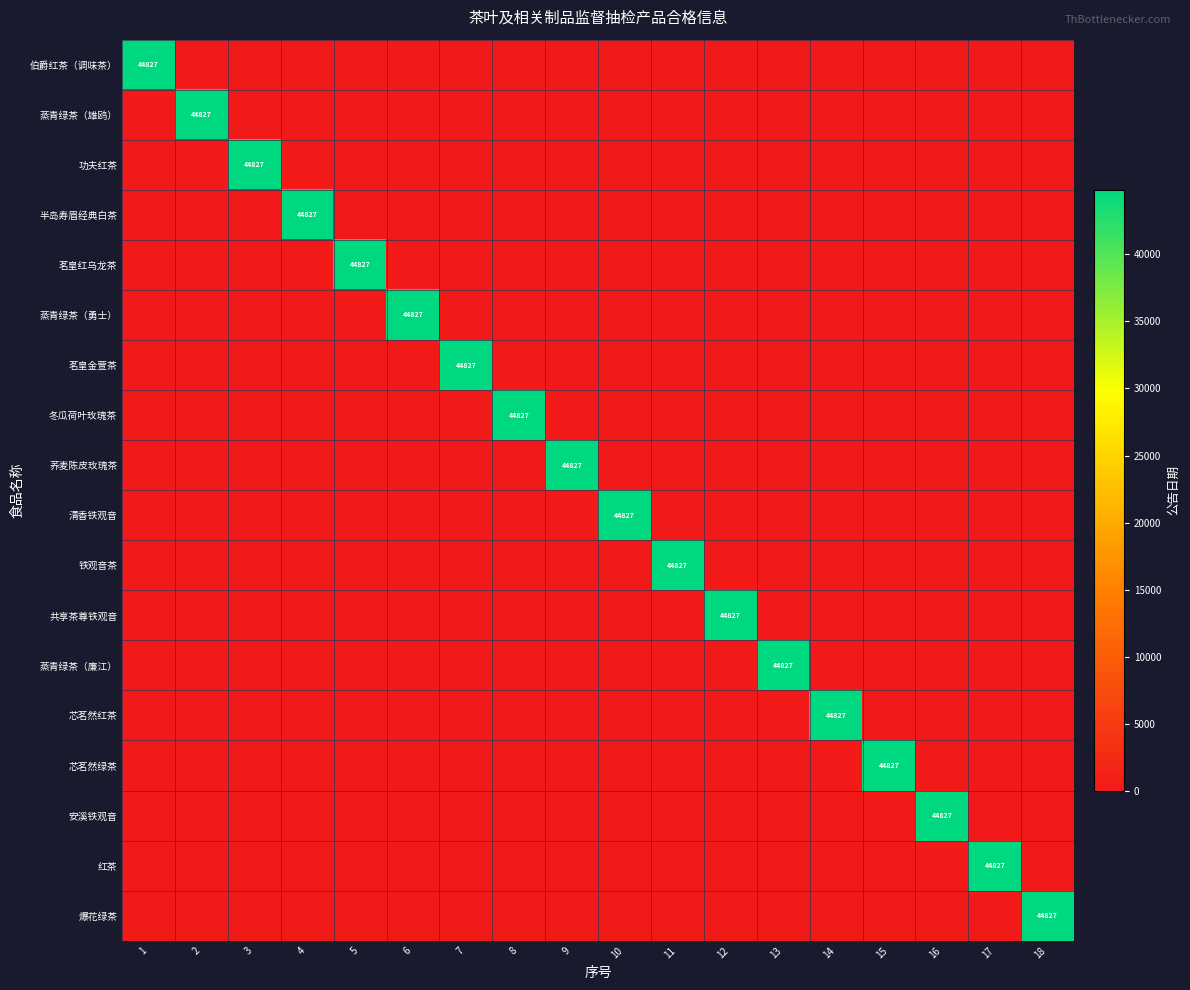

What is the spread (max minus min) of values at 11?

44827